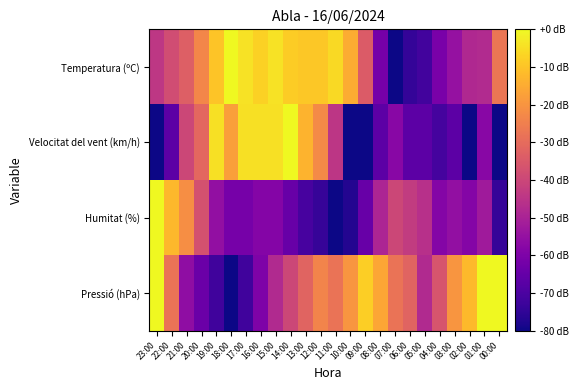

What is the spread (max minus min) of values at 09:00?

72.0